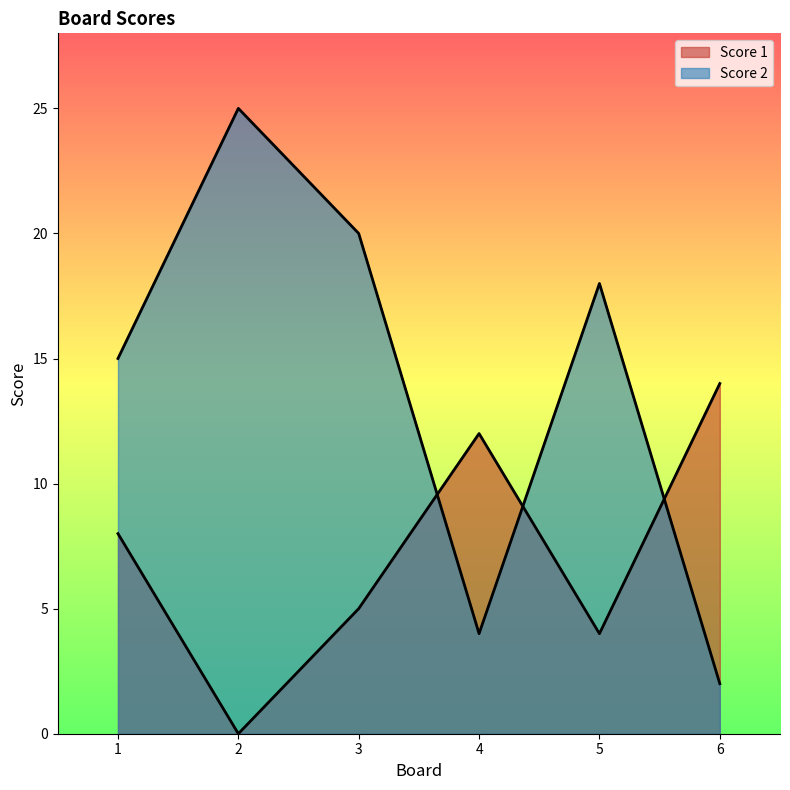

Which series has the largest total across all categories?

Score 2